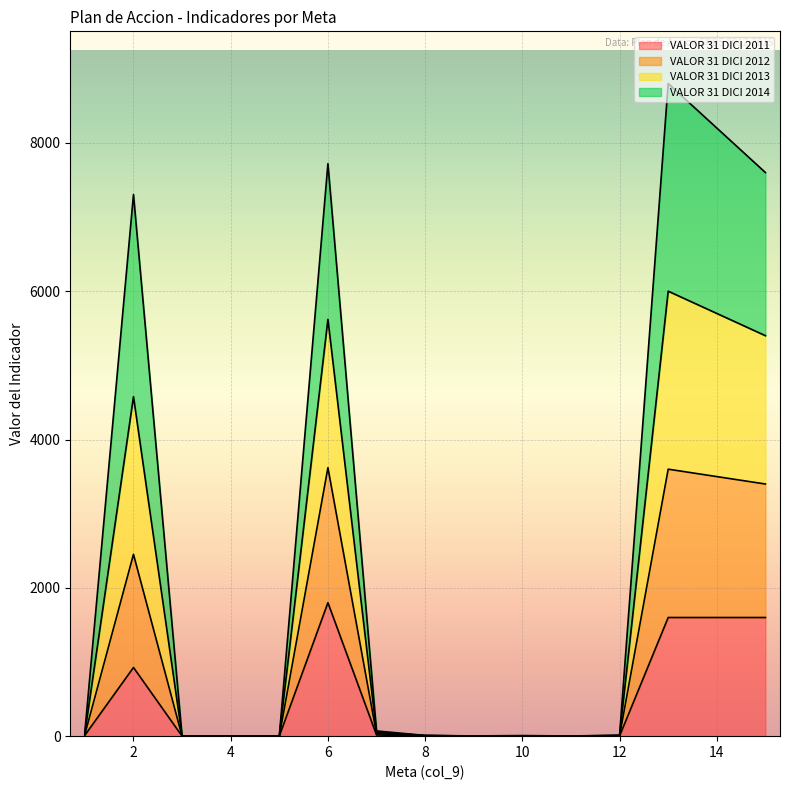

True or false: VALOR 31 DICI 2013 and VALOR 31 DICI 2012 cross at least once.

False